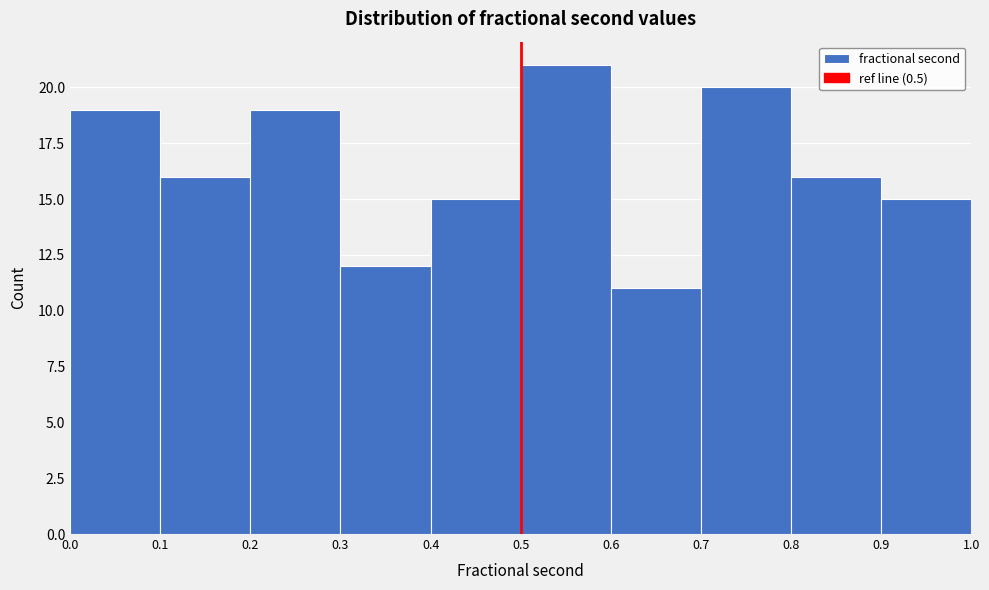

What is the height of the bar covering 0.1 to 0.2 on the x-axis? The values are not printed on the chart, so give them approximately, as read against the axis.

16